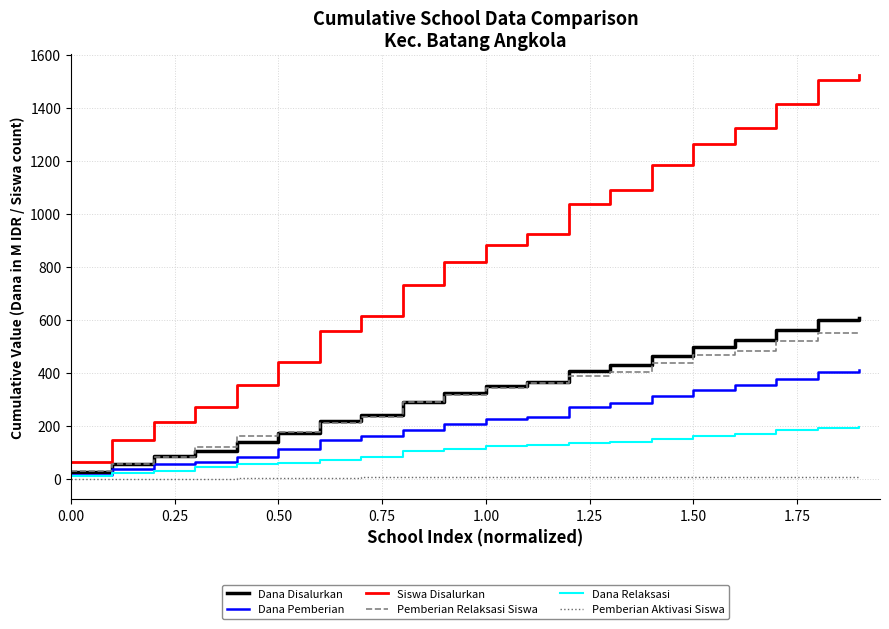

True or false: Dana Disalurkan and Siswa Disalurkan cross at least once.

False